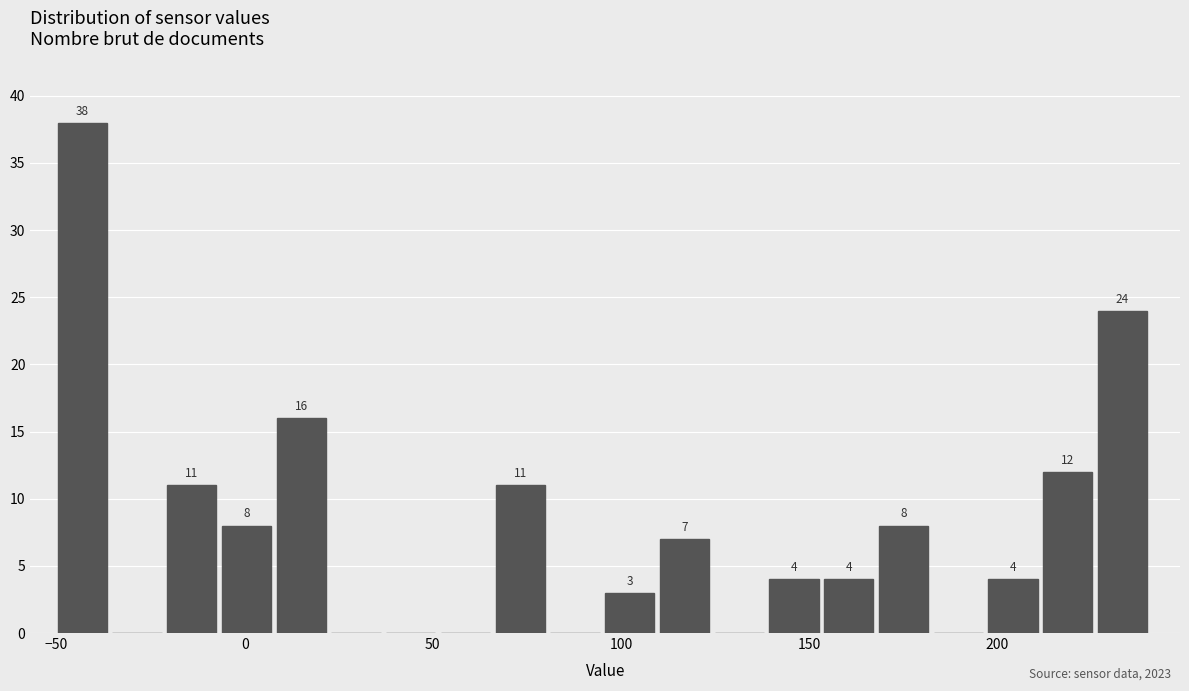

Read against the x-axis, roughly where is the centre of the tallest bar?

-45